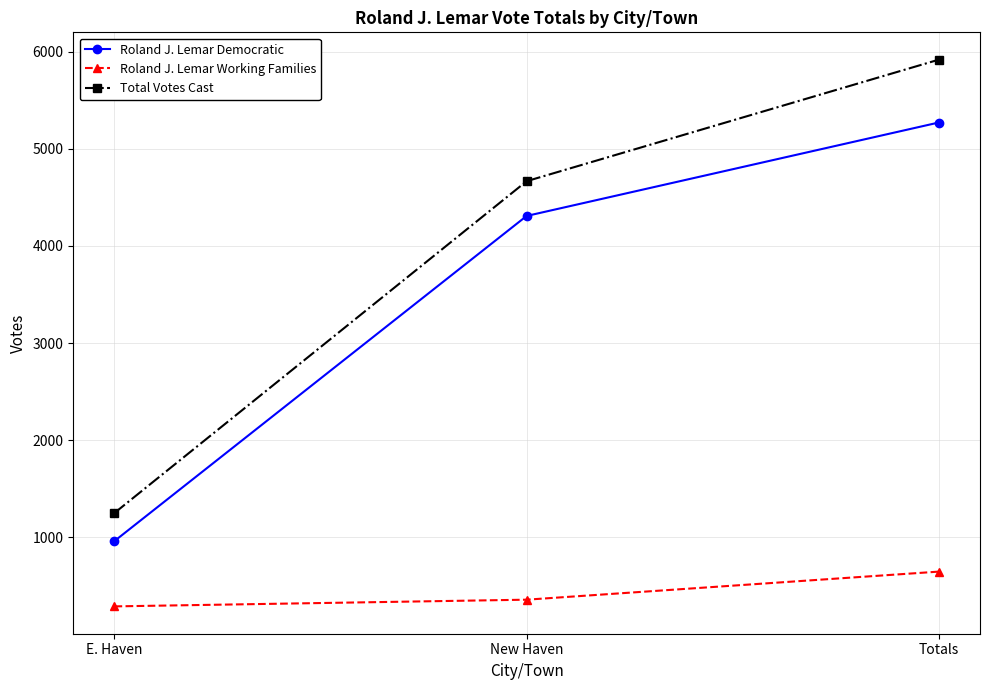

Reading left to right, extract all data points from this chart.

Roland J. Lemar Democratic: E. Haven=962	New Haven=4309	Totals=5271
Roland J. Lemar Working Families: E. Haven=289	New Haven=358	Totals=647
Total Votes Cast: E. Haven=1251	New Haven=4667	Totals=5918